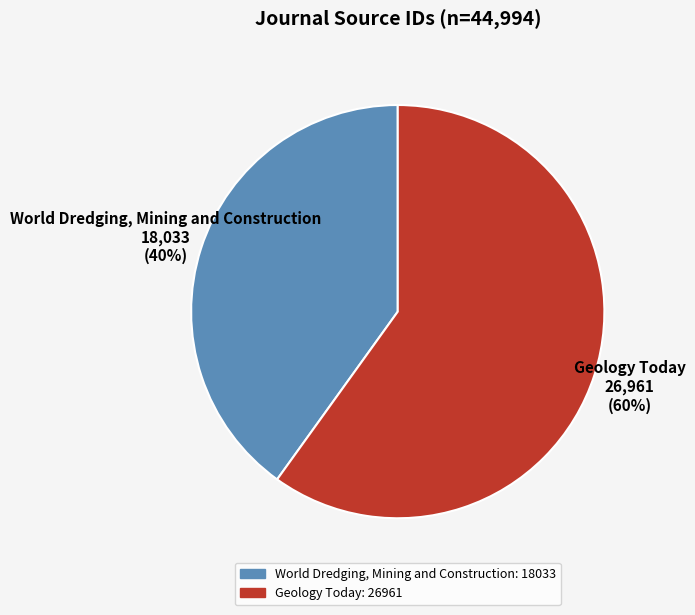

Is it true that Geology Today is 60% of the pie?

True